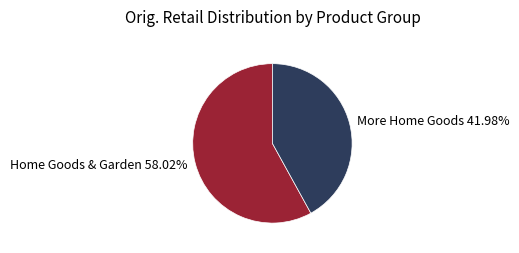

Which category accounts for the majority?

Home Goods & Garden 58.02%